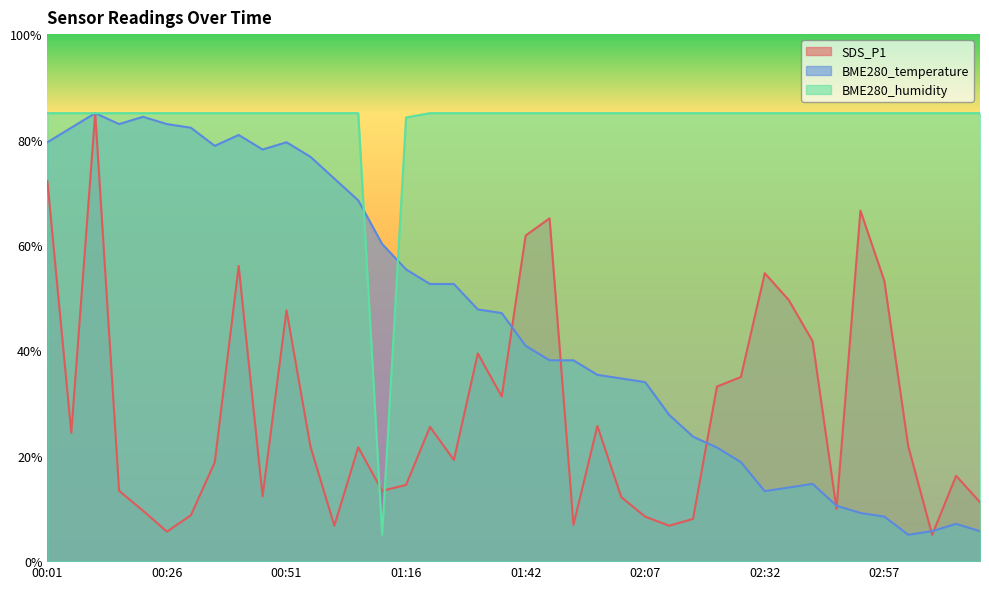

Reading left to right, what are all the values shown in this chart?

SDS_P1: 72.1	24.4	85.0	13.3	9.6	5.6	8.7	18.8	56.0	12.3	47.6	21.8	6.7	21.6	13.3	14.5	25.5	19.2	39.4	31.2	61.8	65.0	6.9	25.6	12.1	8.4	6.7	8.0	33.1	34.9	54.6	49.6	41.7	9.9	66.5	53.2	21.8	5.0	16.2	11.2
BME280_temperature: 79.5	82.2	85.0	82.9	84.3	82.9	82.2	78.8	80.9	78.1	79.5	76.7	72.6	68.4	60.2	55.3	52.6	52.6	47.8	47.1	40.9	38.1	38.1	35.3	34.7	34.0	27.8	23.6	21.6	18.8	13.3	14.0	14.7	10.5	9.1	8.4	5.0	5.7	7.1	5.7
BME280_humidity: 85.0	85.0	85.0	85.0	85.0	85.0	85.0	85.0	85.0	85.0	85.0	85.0	85.0	85.0	5.0	84.2	85.0	85.0	85.0	85.0	85.0	85.0	85.0	85.0	85.0	85.0	85.0	85.0	85.0	85.0	85.0	85.0	85.0	85.0	85.0	85.0	85.0	85.0	85.0	85.0